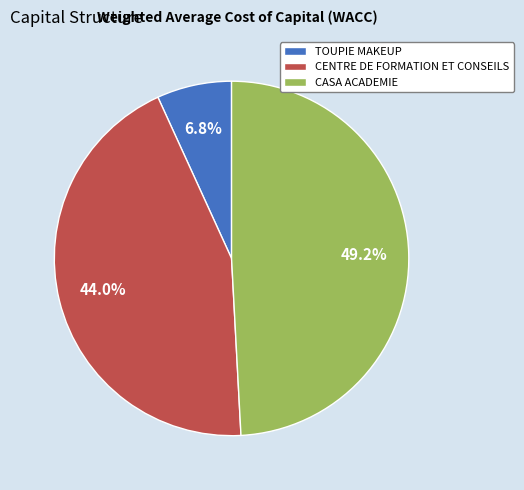

What percentage is NOT represented by TOUPIE MAKEUP?

93.2%